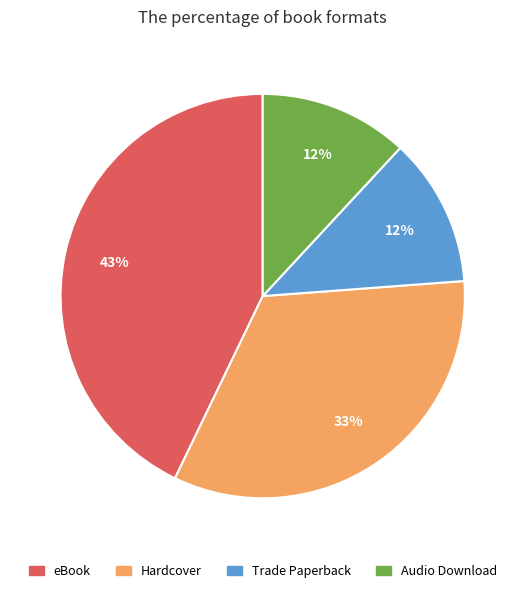

Approximately how many times larger is the value at Trade Paperback compared to Hardcover?

0.4